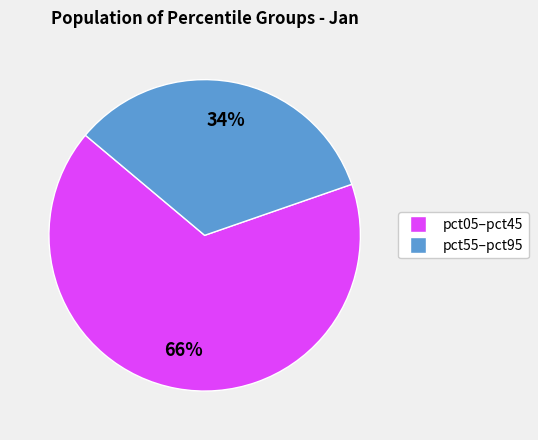

How many segments does this pie chart have?

2